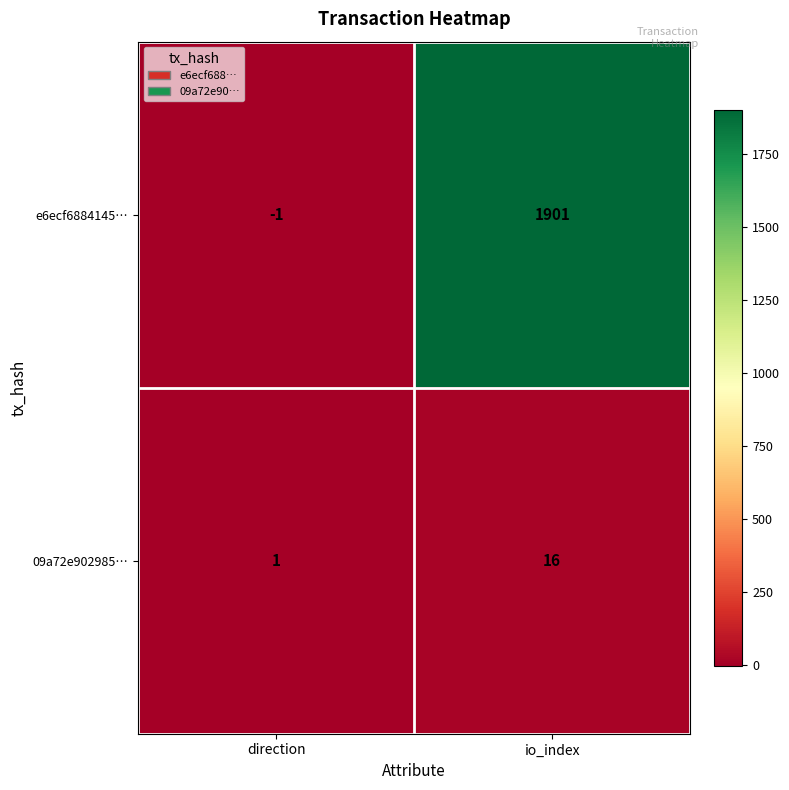

What is the difference between the maximum and minimum values in the 09a72e902985… series?

15